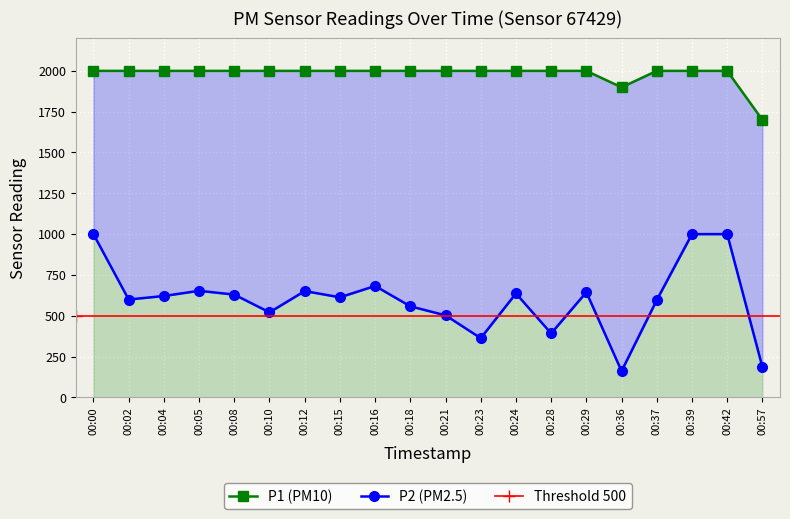

What is the difference between the maximum and second lowest values in the P2 series?

814.6